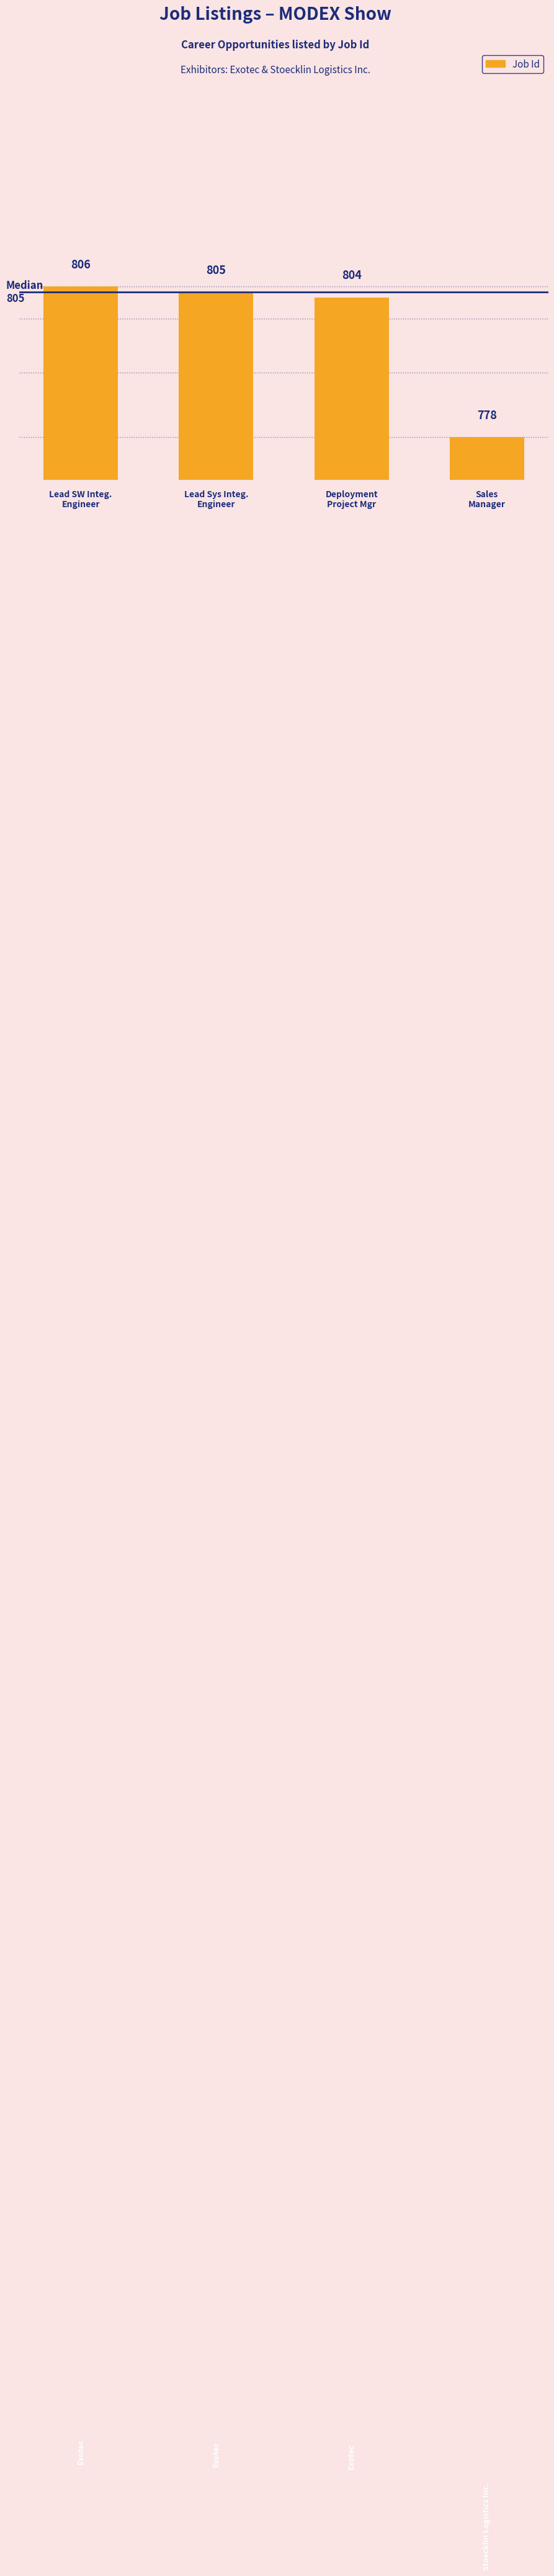

Rank the categories by value from highest to lowest.

Lead SW Integ.
Engineer, Lead Sys Integ.
Engineer, Deployment
Project Mgr, Sales
Manager